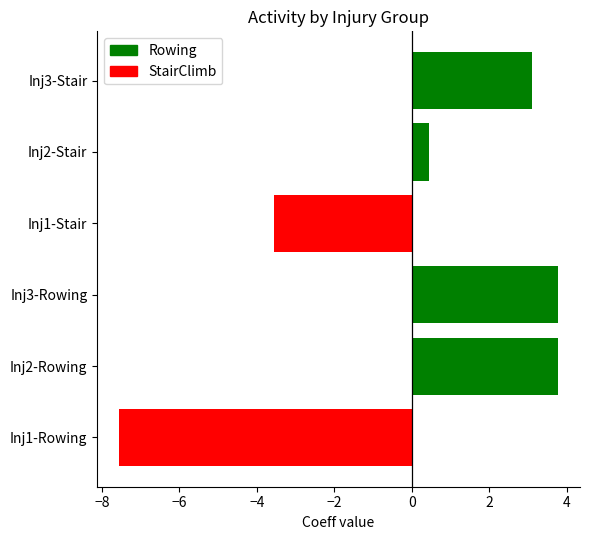

What is the difference between the second highest and minimum values in the Rowing series?

11.3